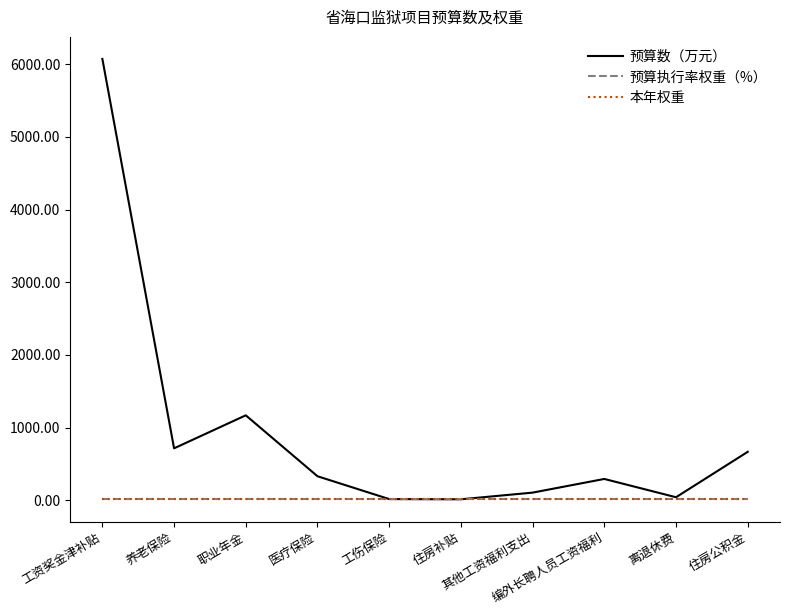

At which category does 预算数（万元） reach its first local valley?

养老保险